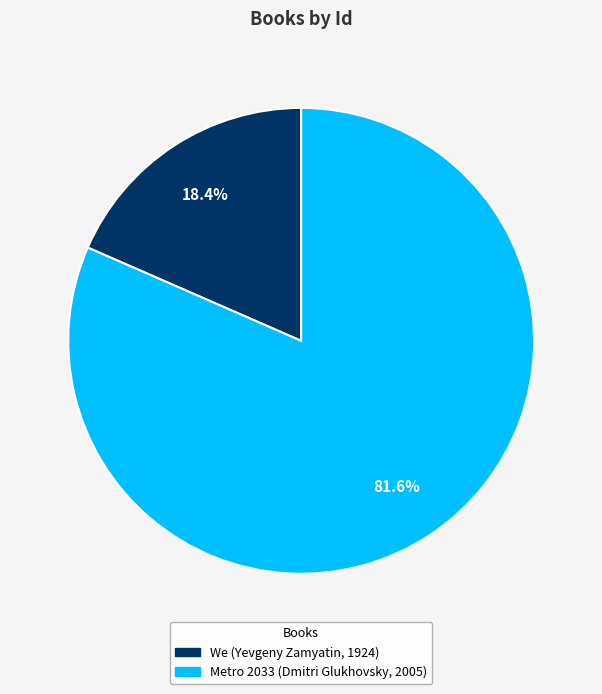

To the nearest percent, what is the difference between the largest and smallest slice percentages?

63%